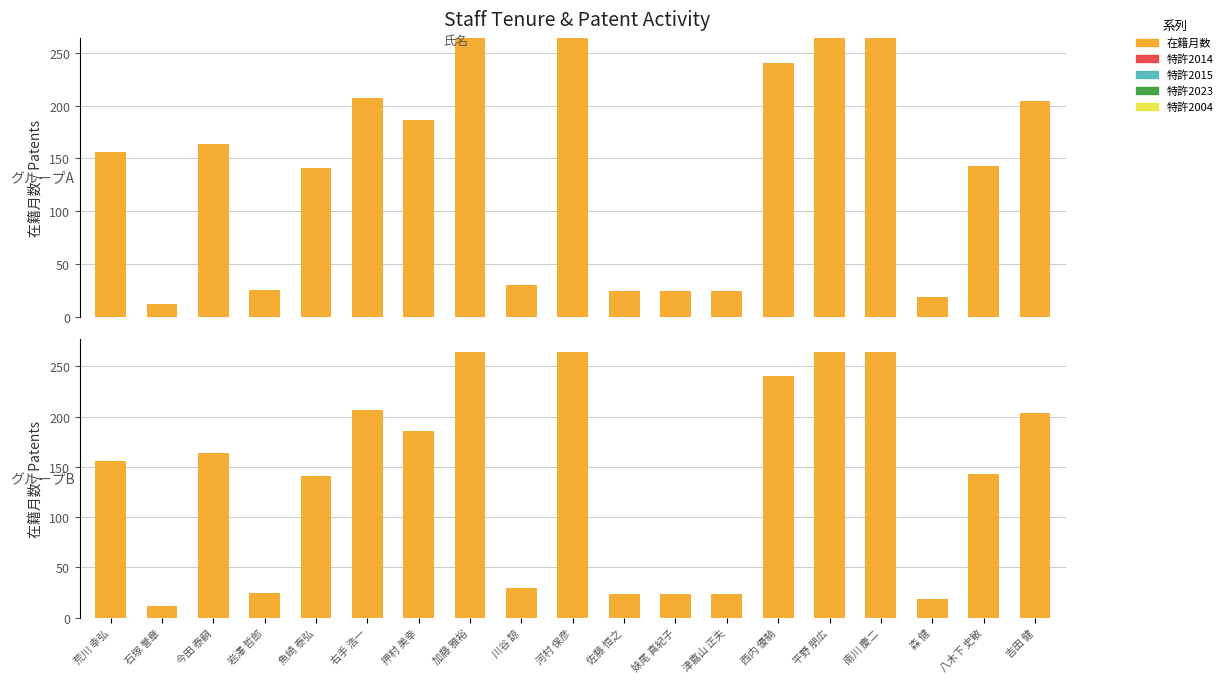

How many series are shown in this chart?

5